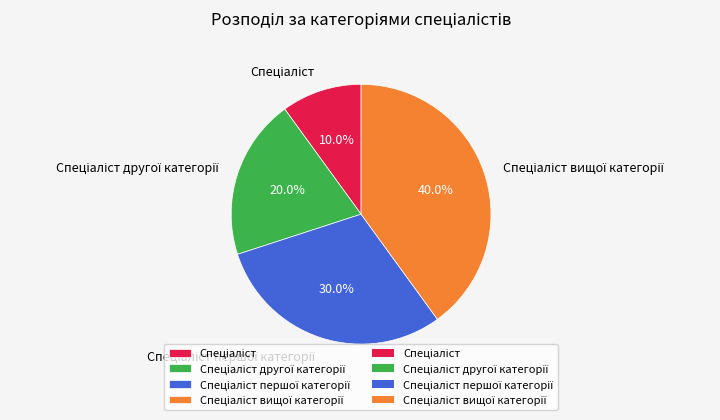

To the nearest percent, what is the difference between the largest and smallest slice percentages?

30%